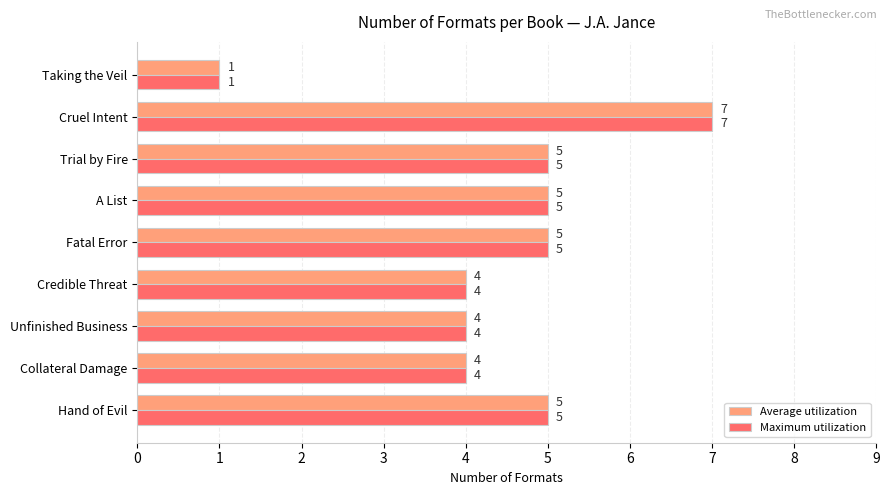

Is it true that Average utilization equals 6 at Unfinished Business?

False